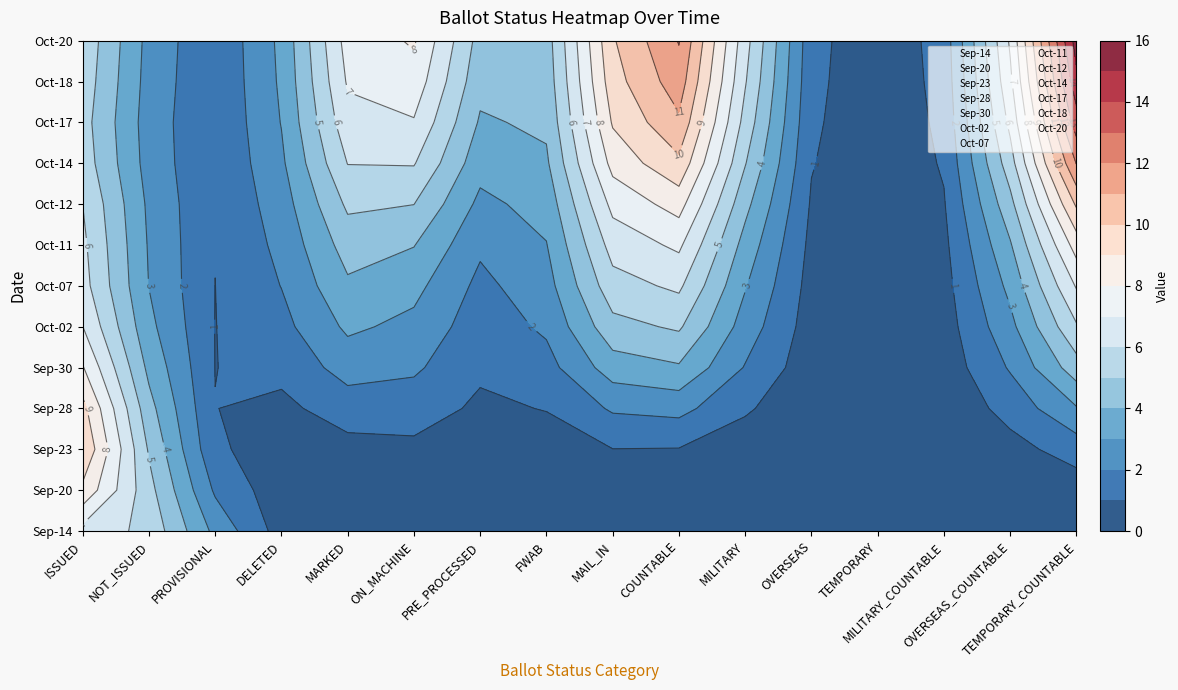

How many data points in Sep-23 are above 0?

4